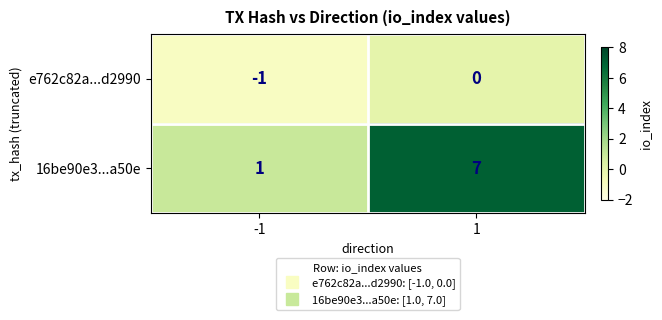

Rank the series by their maximum value, from highest to lowest.

16be90e3...a50e, e762c82a...d2990